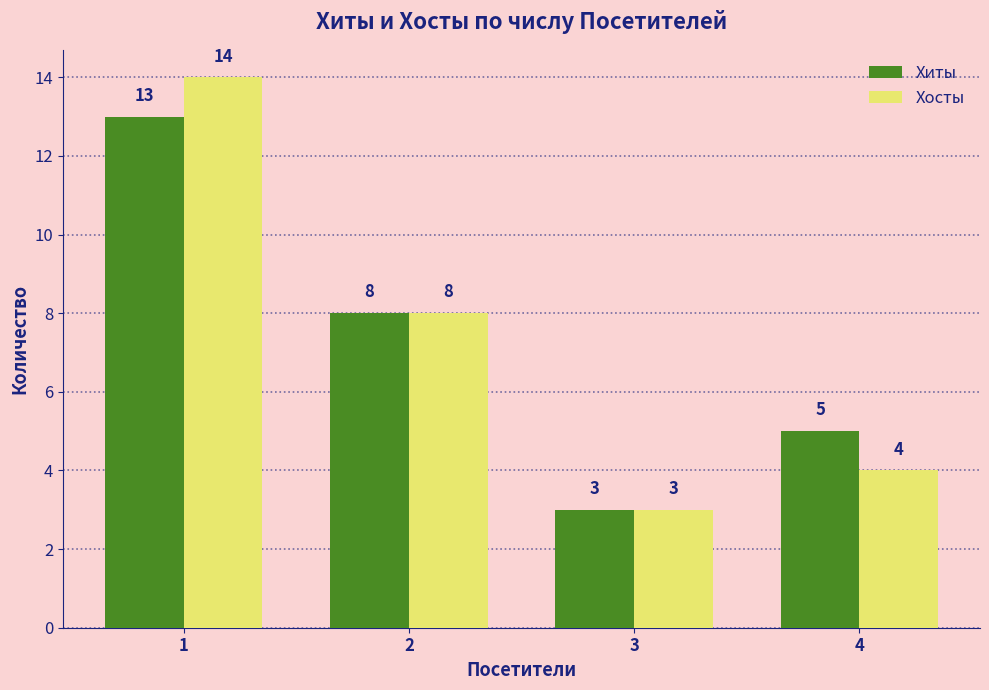

Which category has the highest value in the Хосты series?

1